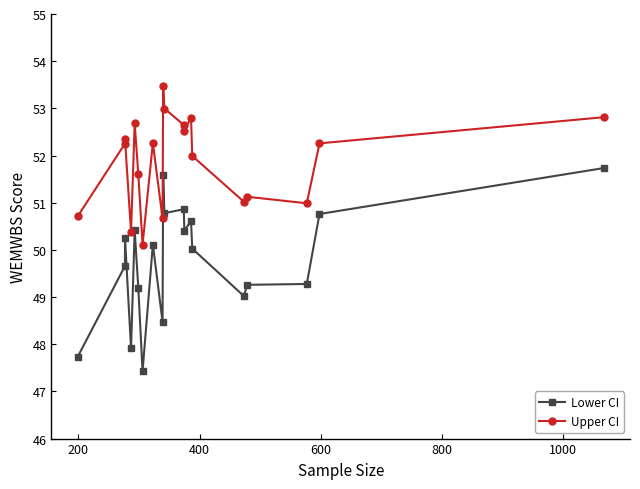

Which series has the largest range (max minus min)?

Lower CI